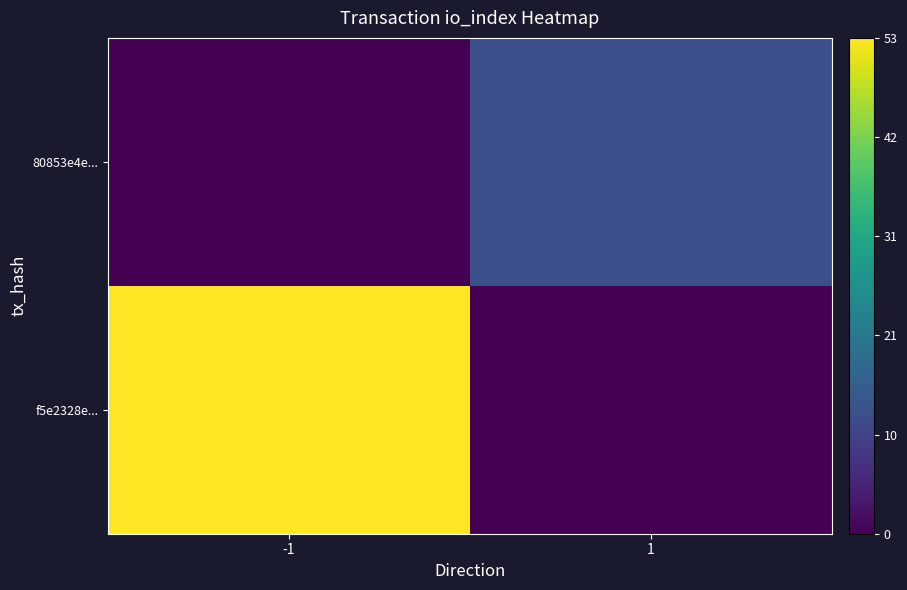

At which category is the sum across all series the highest?

-1